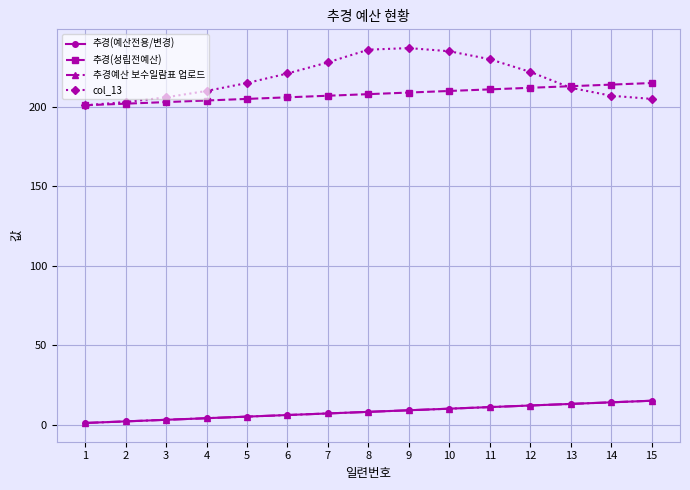

At 9, list the series in order from smallest to largest.

추경(예산전용/변경), 추경예산 보수일람표 업로드, 추경(성립전예산), col_13